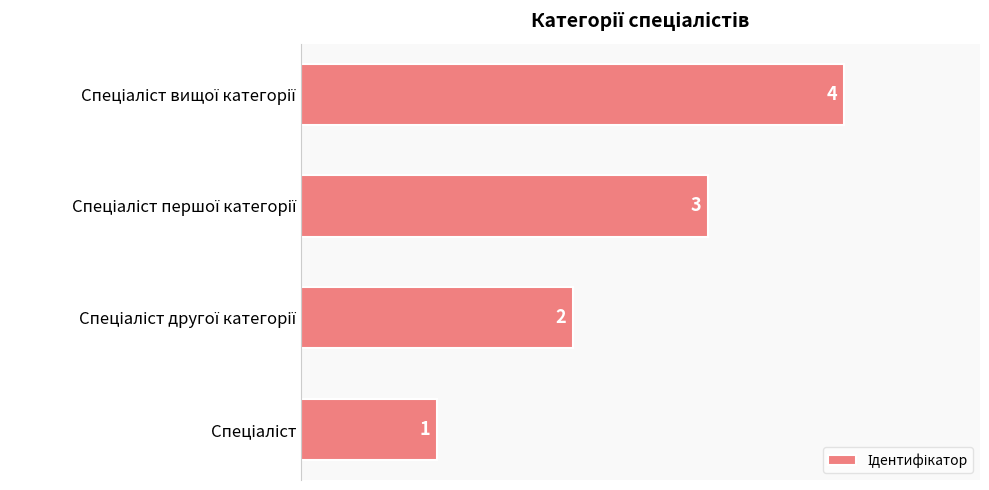

How many values are between 2 and 4?

3